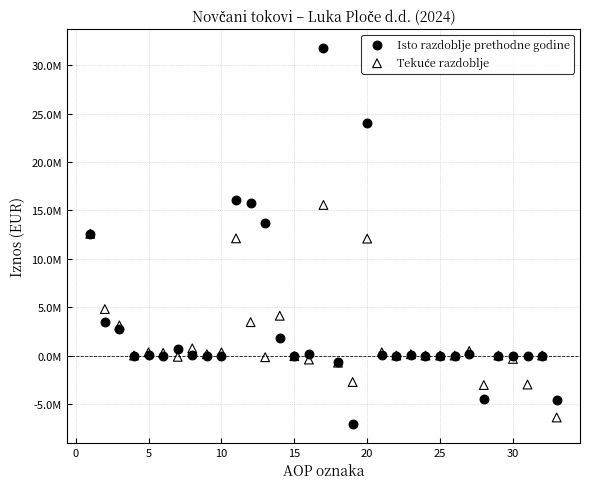

Which series reaches the maximum Y coordinate?

Isto razdoblje prethodne godine